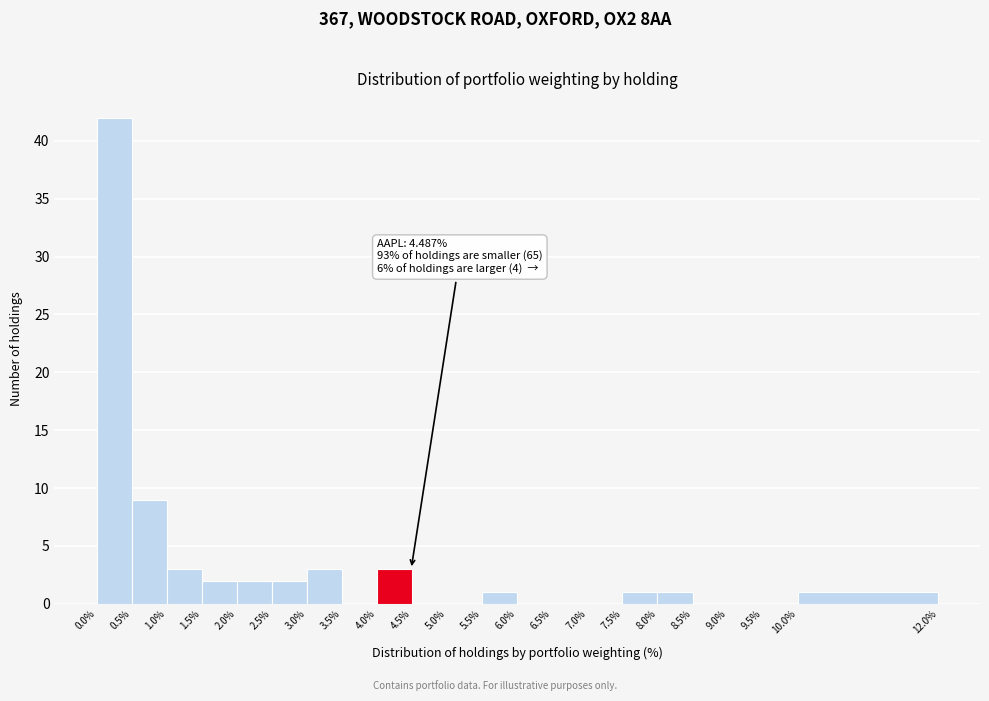

Over which range of the x-axis is the bar tallest?

0.0% to 0.5%